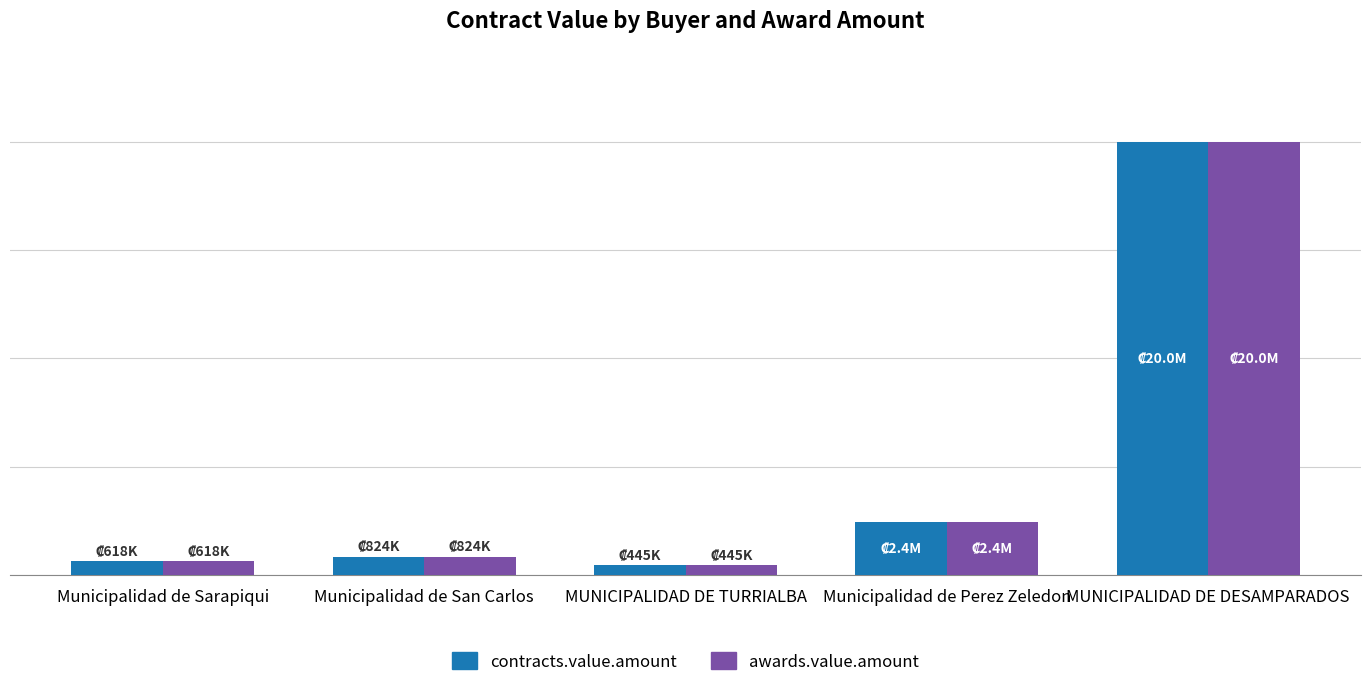

What are all the series names shown in the legend?

contracts.value.amount, awards.value.amount